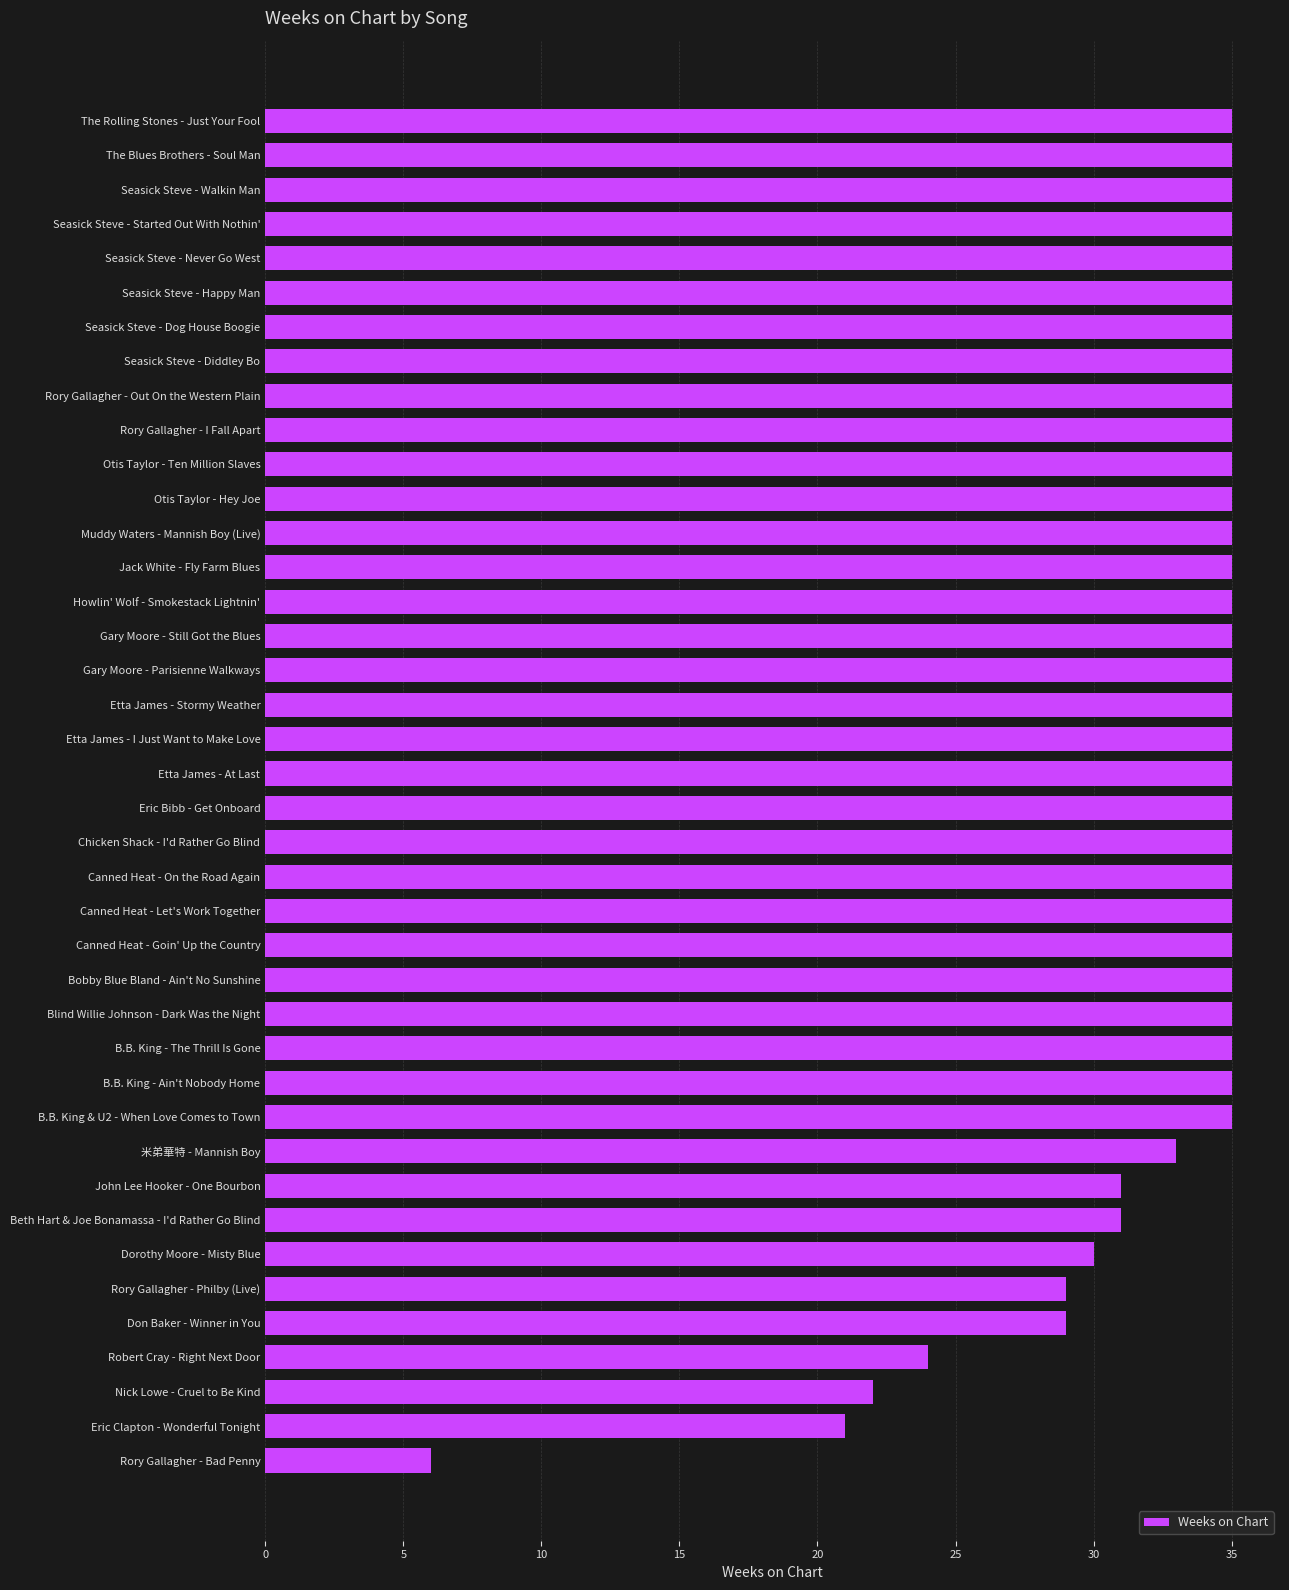

Count the number of data series in this chart.

1